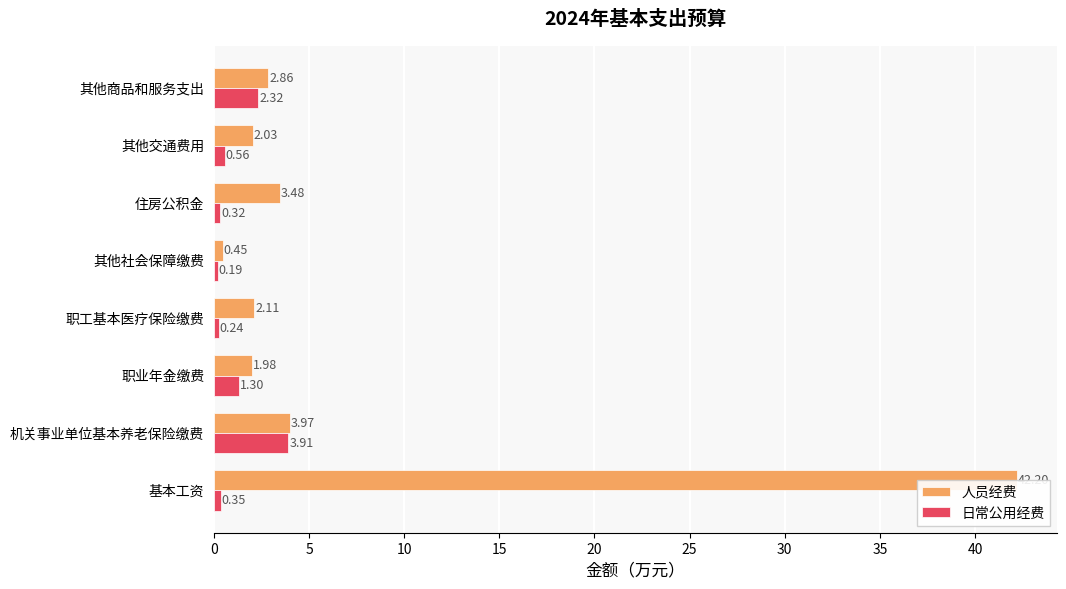

Reading left to right, list all the values displayed in this chart.

人员经费: 42.2	4.0	2.0	2.1	0.5	3.5	2.0	2.9
日常公用经费: 0.3	3.9	1.3	0.2	0.2	0.3	0.6	2.3